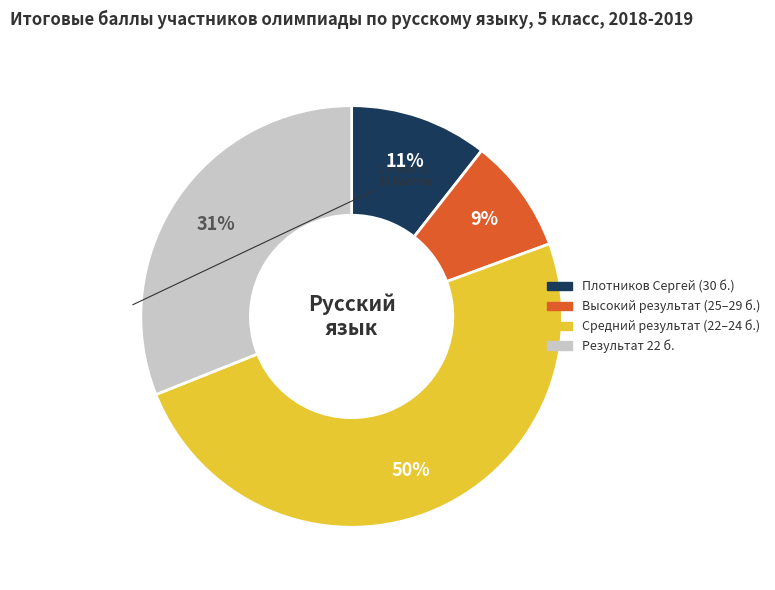

To the nearest percent, what is the average slice percentage?

25%